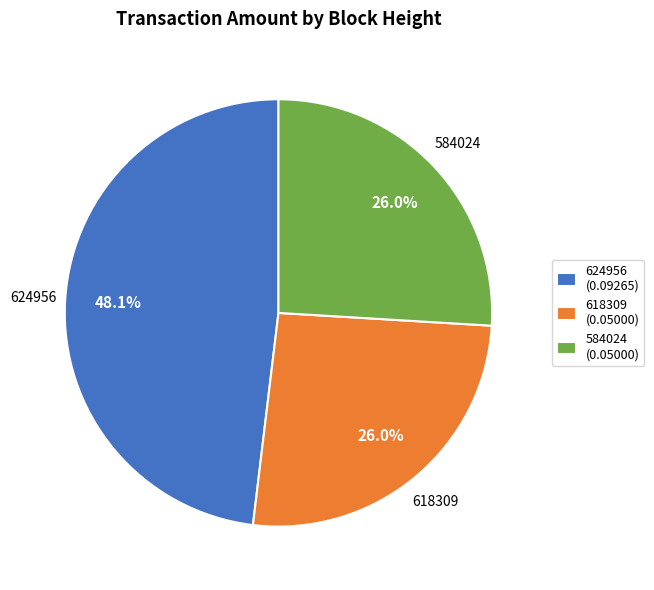

How many slices are in this pie chart?

3